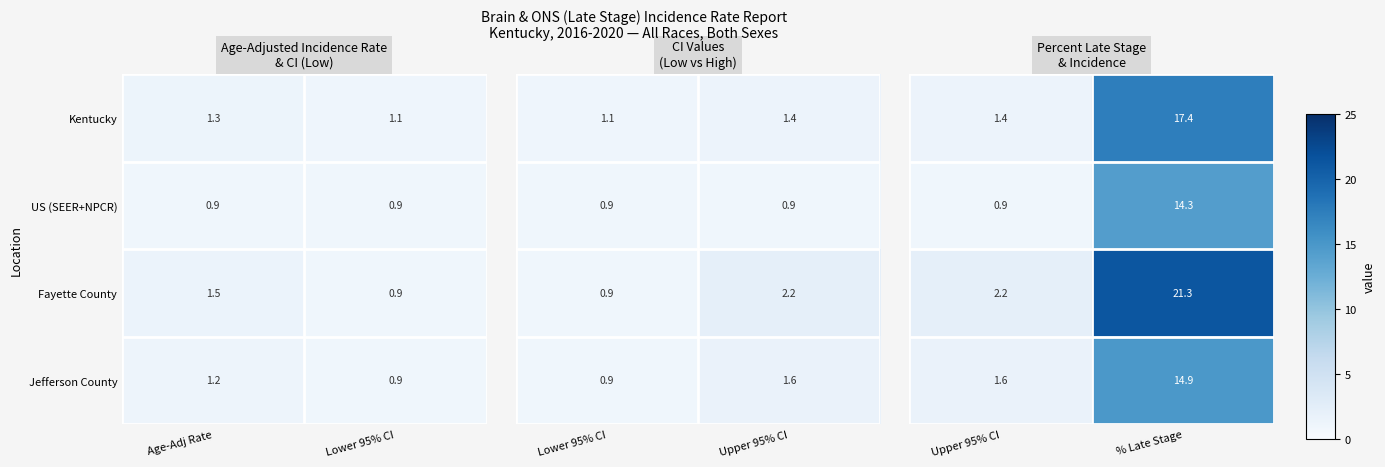

Where is Jefferson County nearest to the value 1?

Lower 95% CI